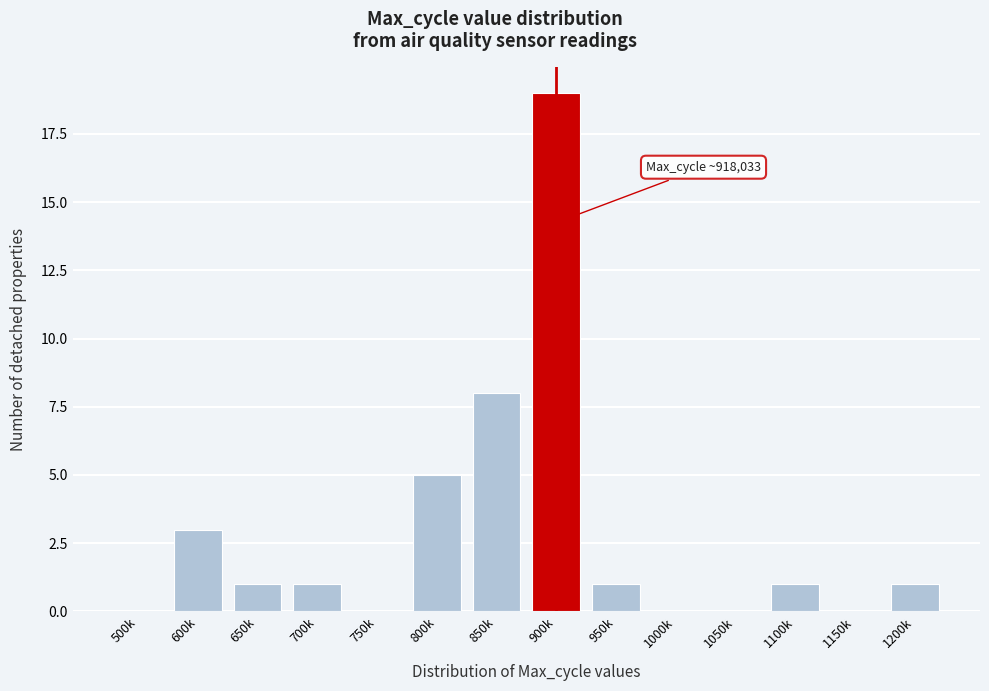

Reading left to right, extract all data points from this chart.

500k=0	600k=3	650k=1	700k=1	750k=0	800k=5	850k=8	900k=19	950k=1	1000k=0	1050k=0	1100k=1	1150k=0	1200k=1